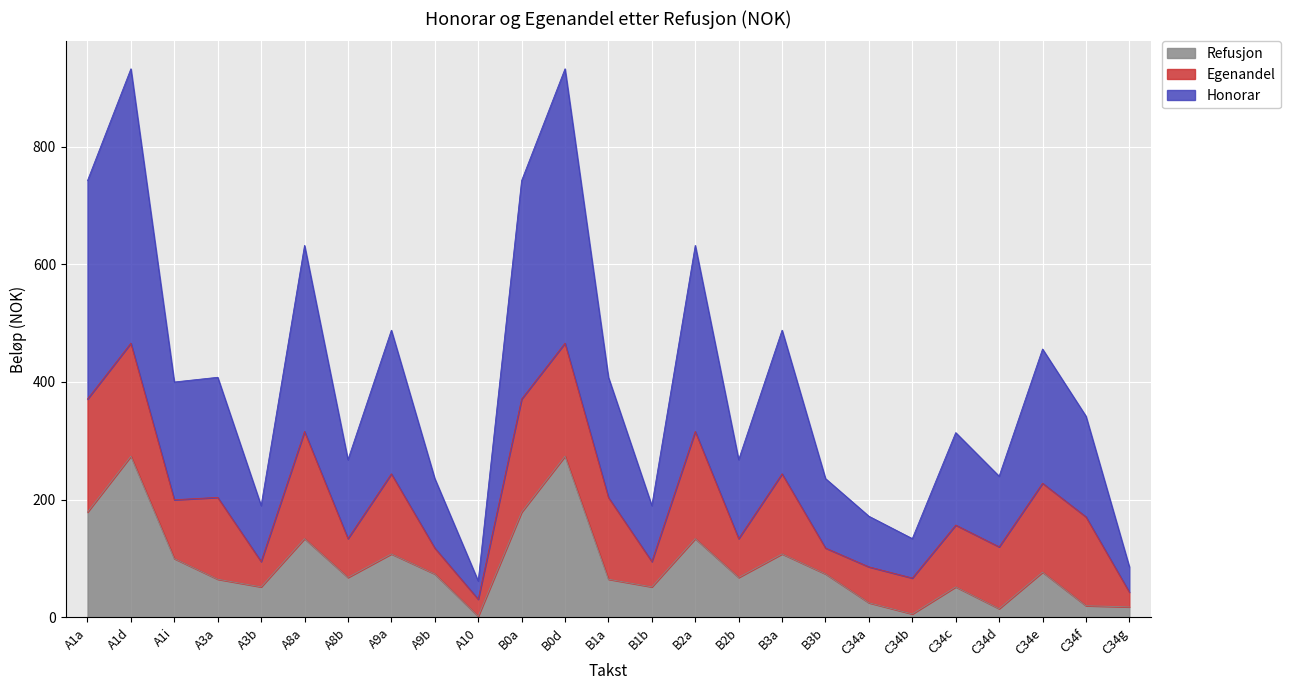

The Refusjon series shows 207 at A8a. True or false?

False